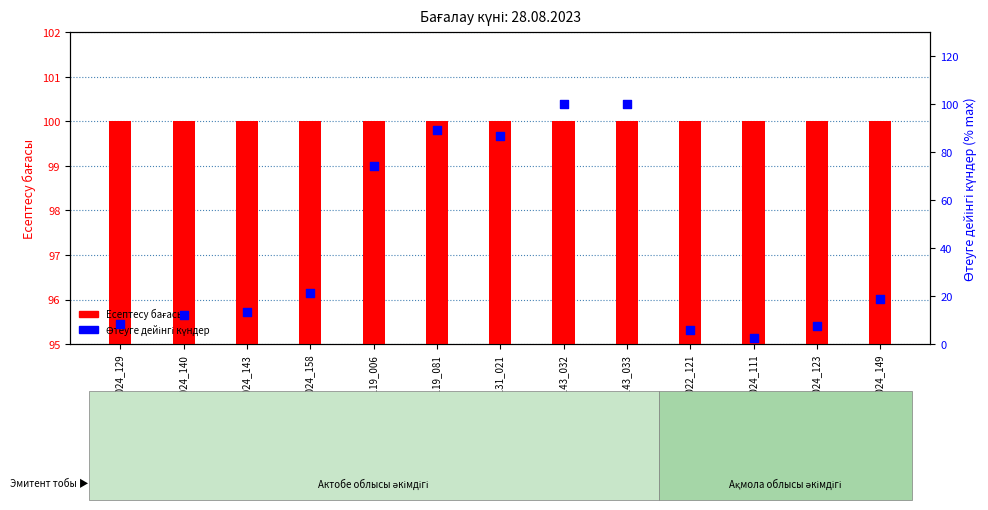

Which series has the largest total across all categories?

Есептесу бағасы